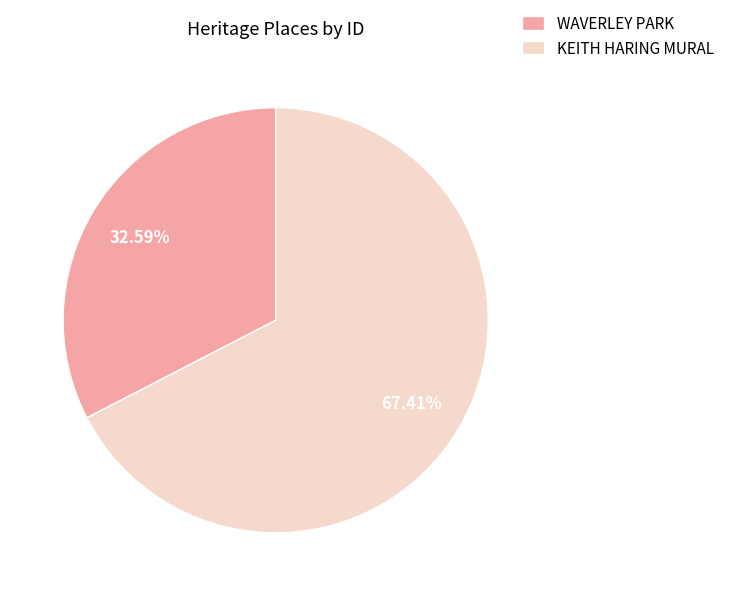

To the nearest percent, what is the average slice percentage?

50%